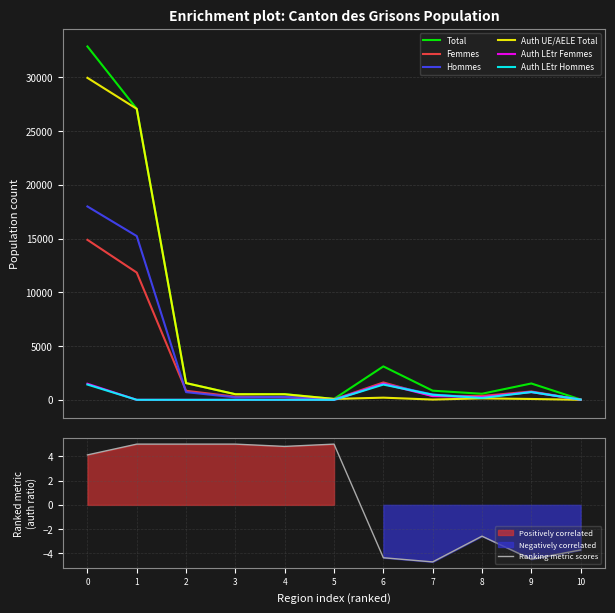

How many lines are shown in the chart?

6